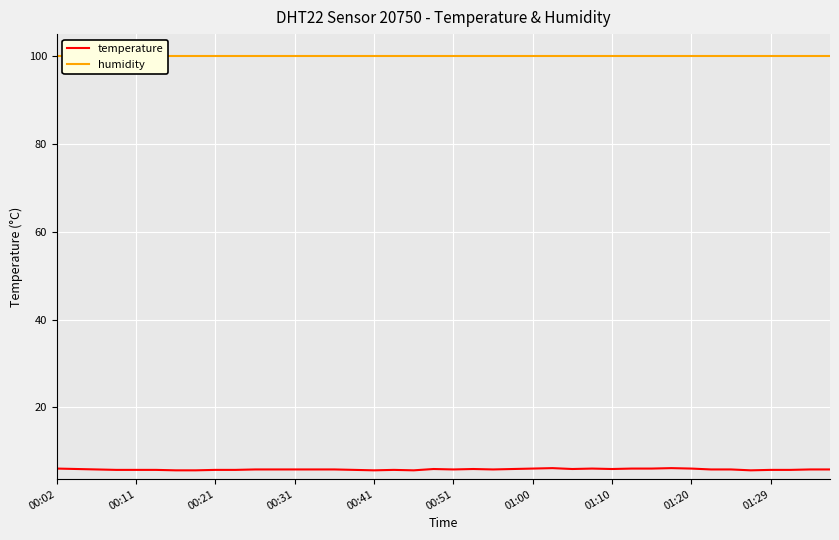

True or false: temperature and humidity intersect in this chart.

False